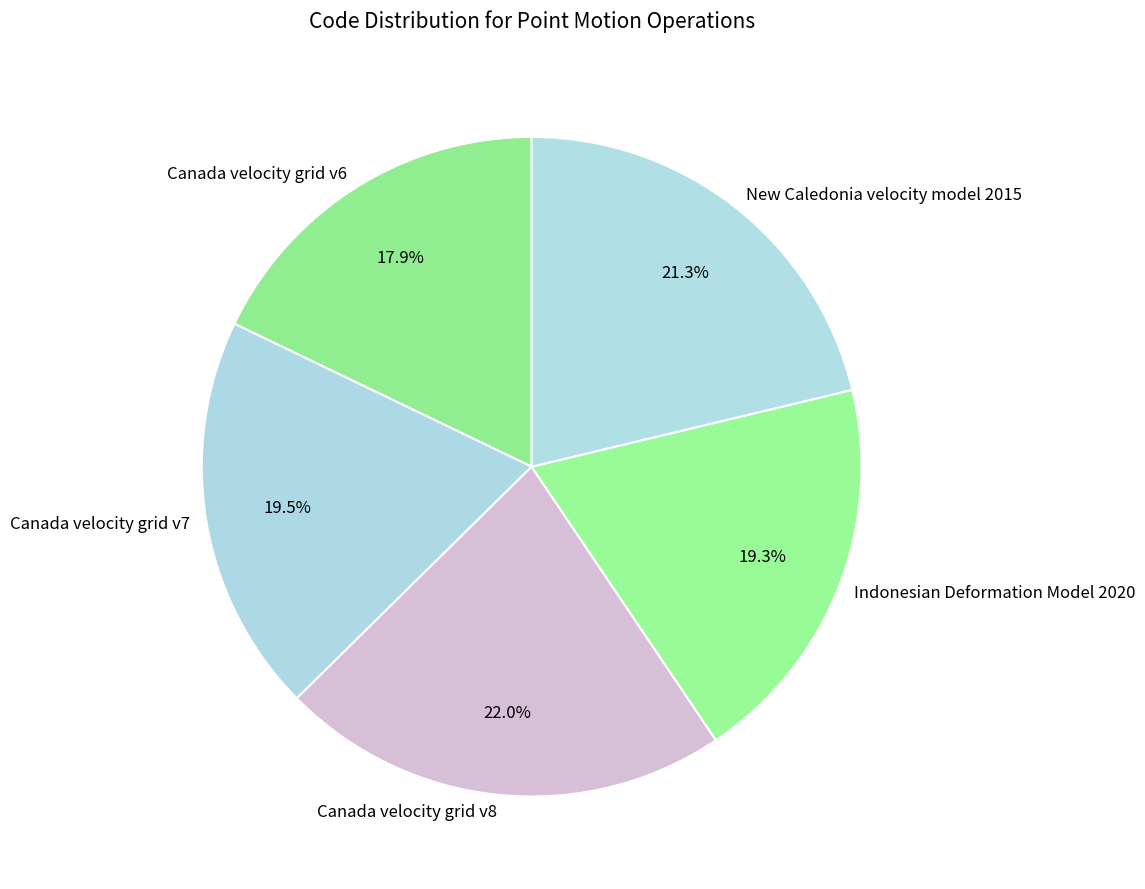

Which category has the biggest portion of the pie?

Canada velocity grid v8